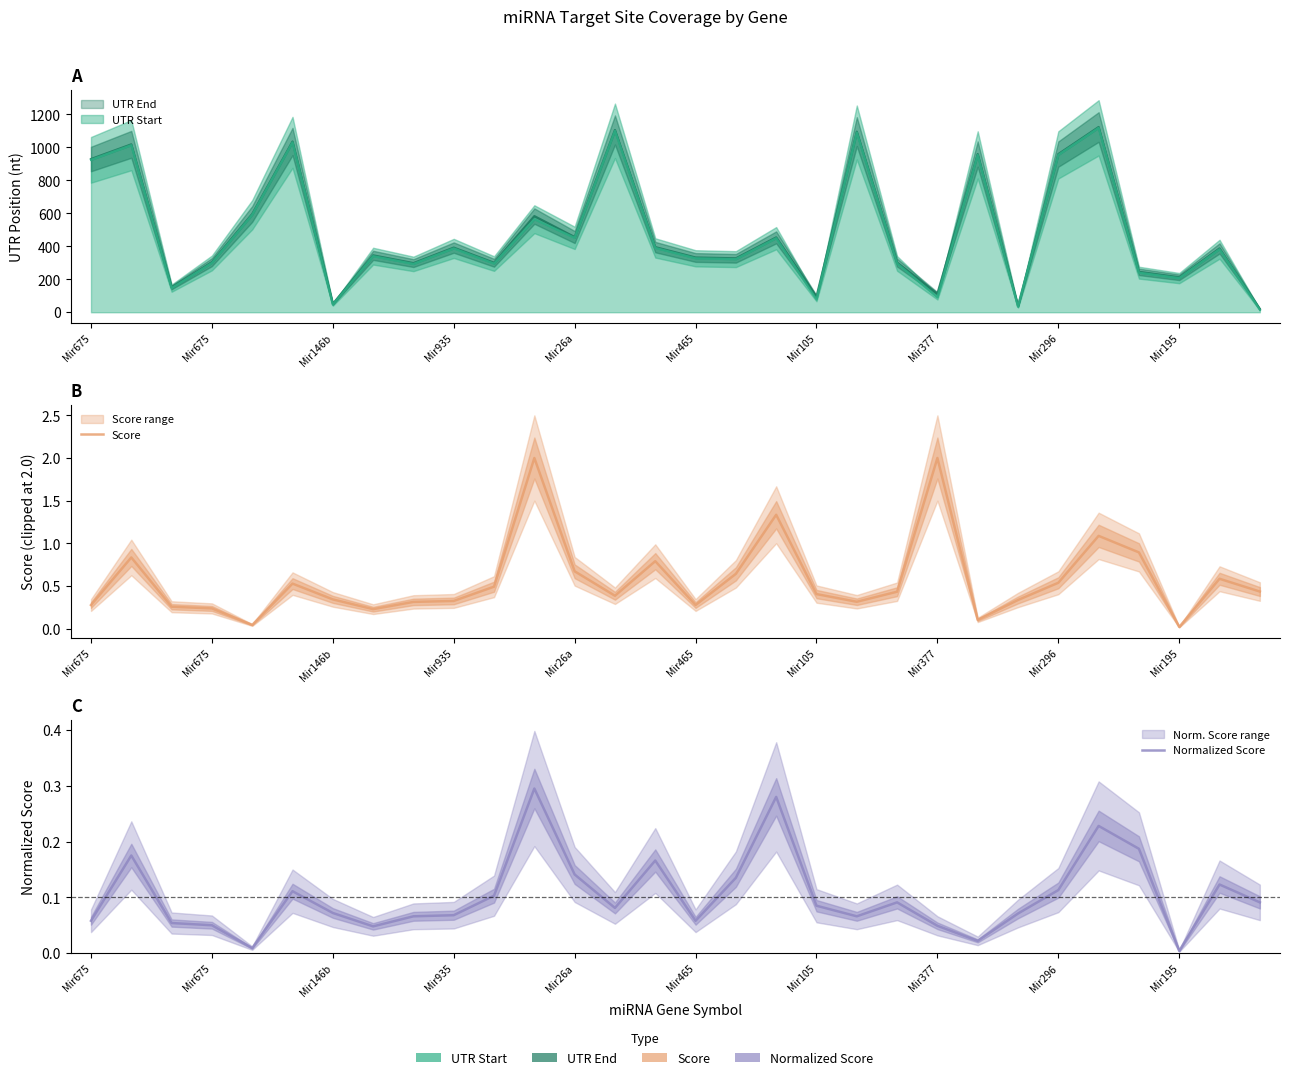

True or false: Normalized Score has a value of 0.1 at 10.

False